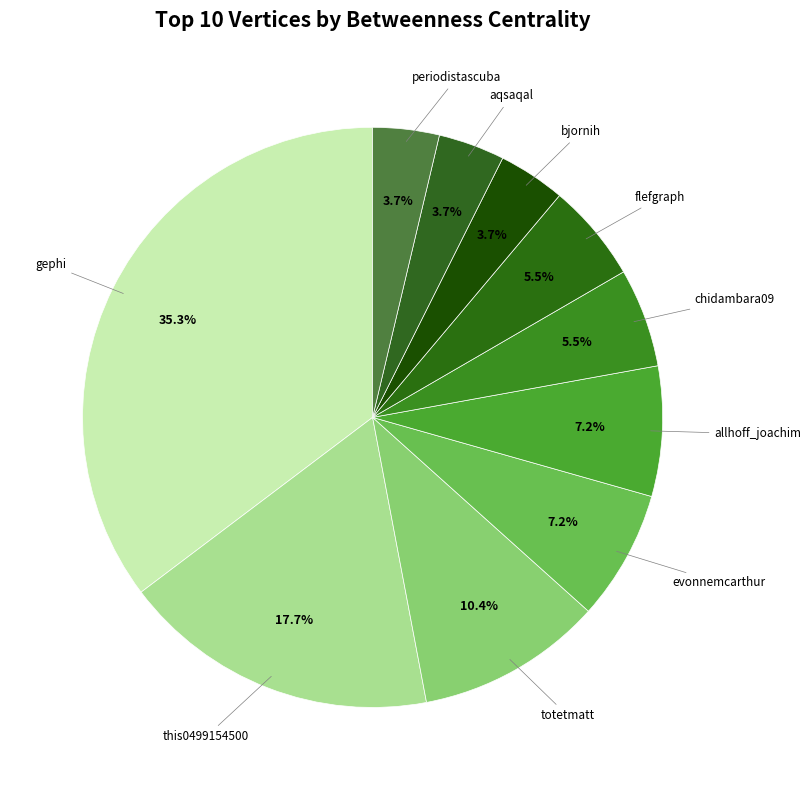

How many slices are in this pie chart?

10